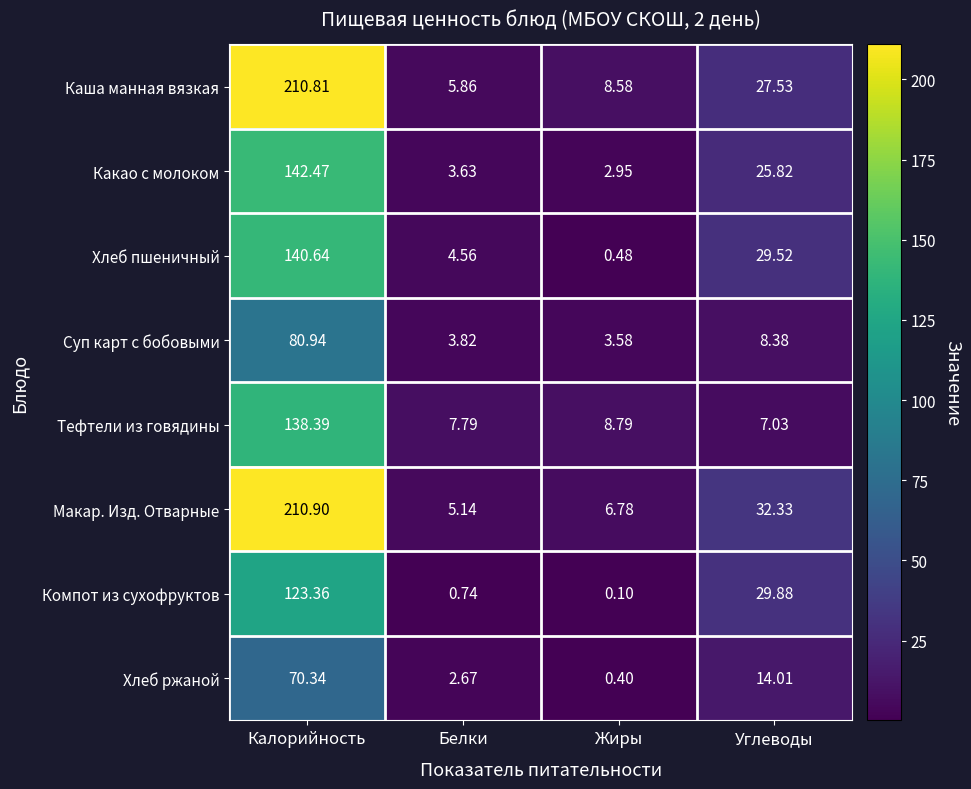

Which category has the highest value across all series?

Калорийность